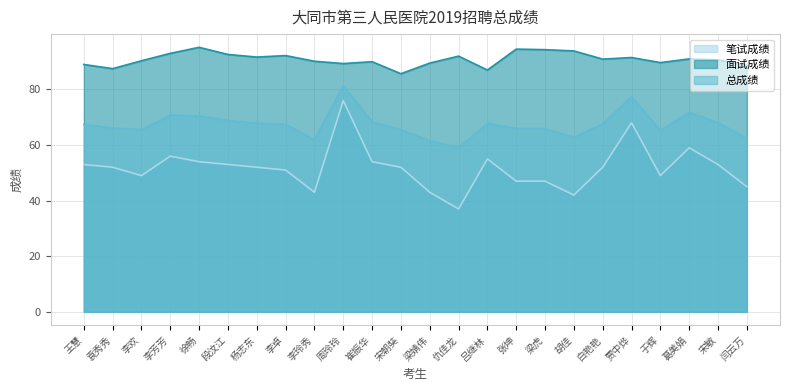

The value of 总成绩 at 张坤 is 90.5. True or false?

False